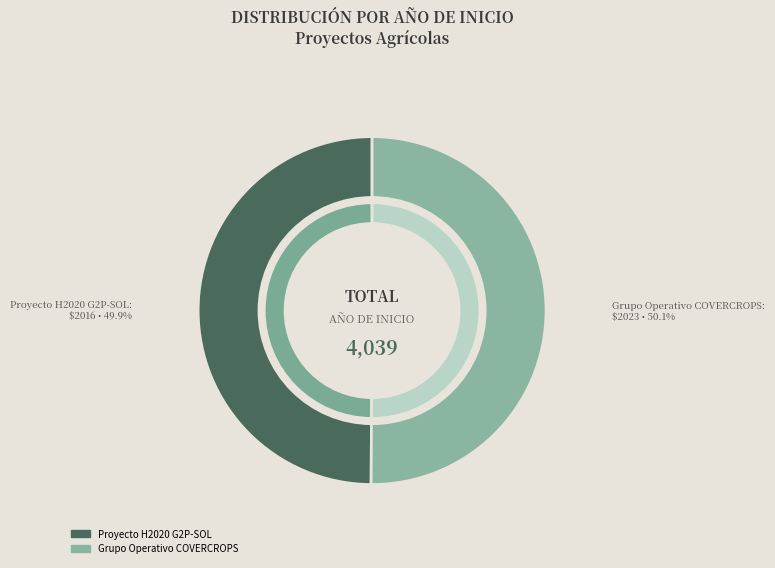

What is the largest slice in the pie chart?

Grupo Operativo COVERCROPS